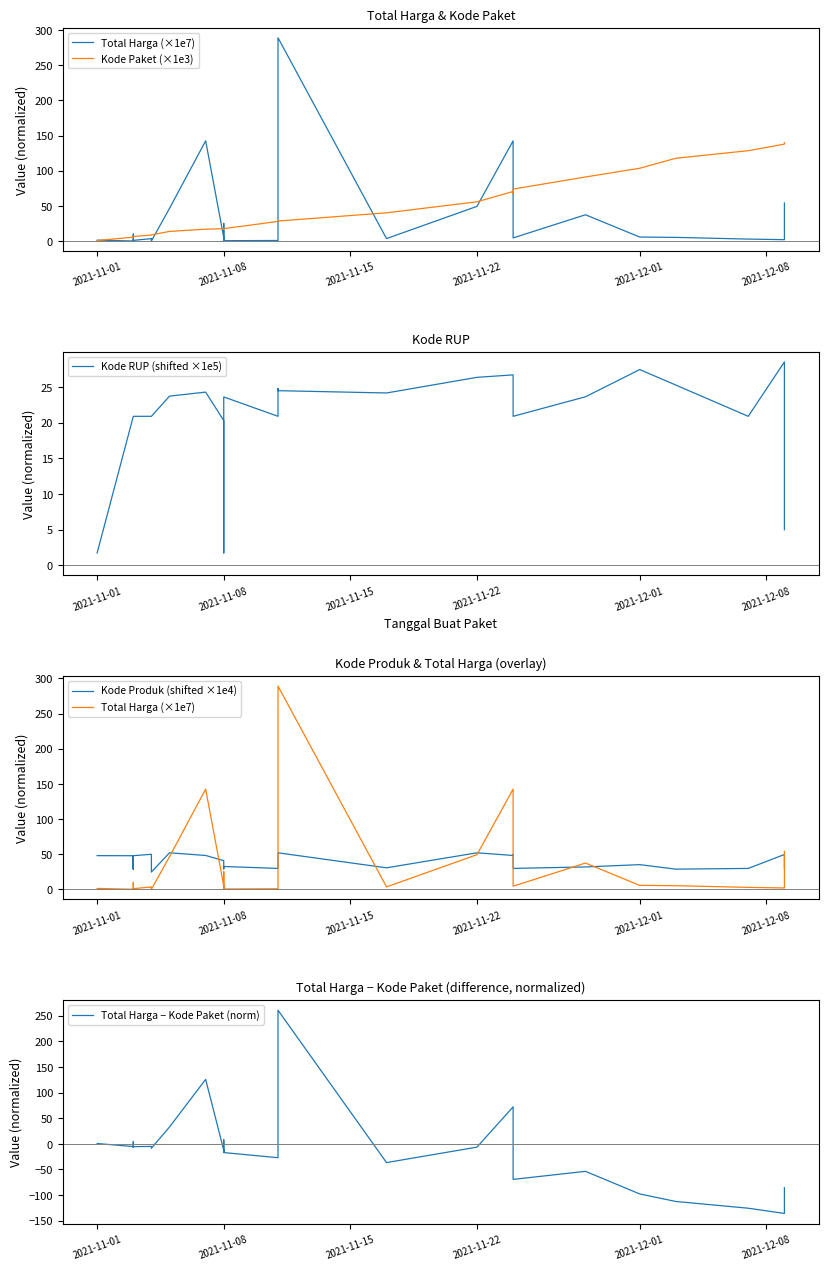

In Total Harga (×1e7), how many points are lower than both neighbors (excluding endpoints)?

9